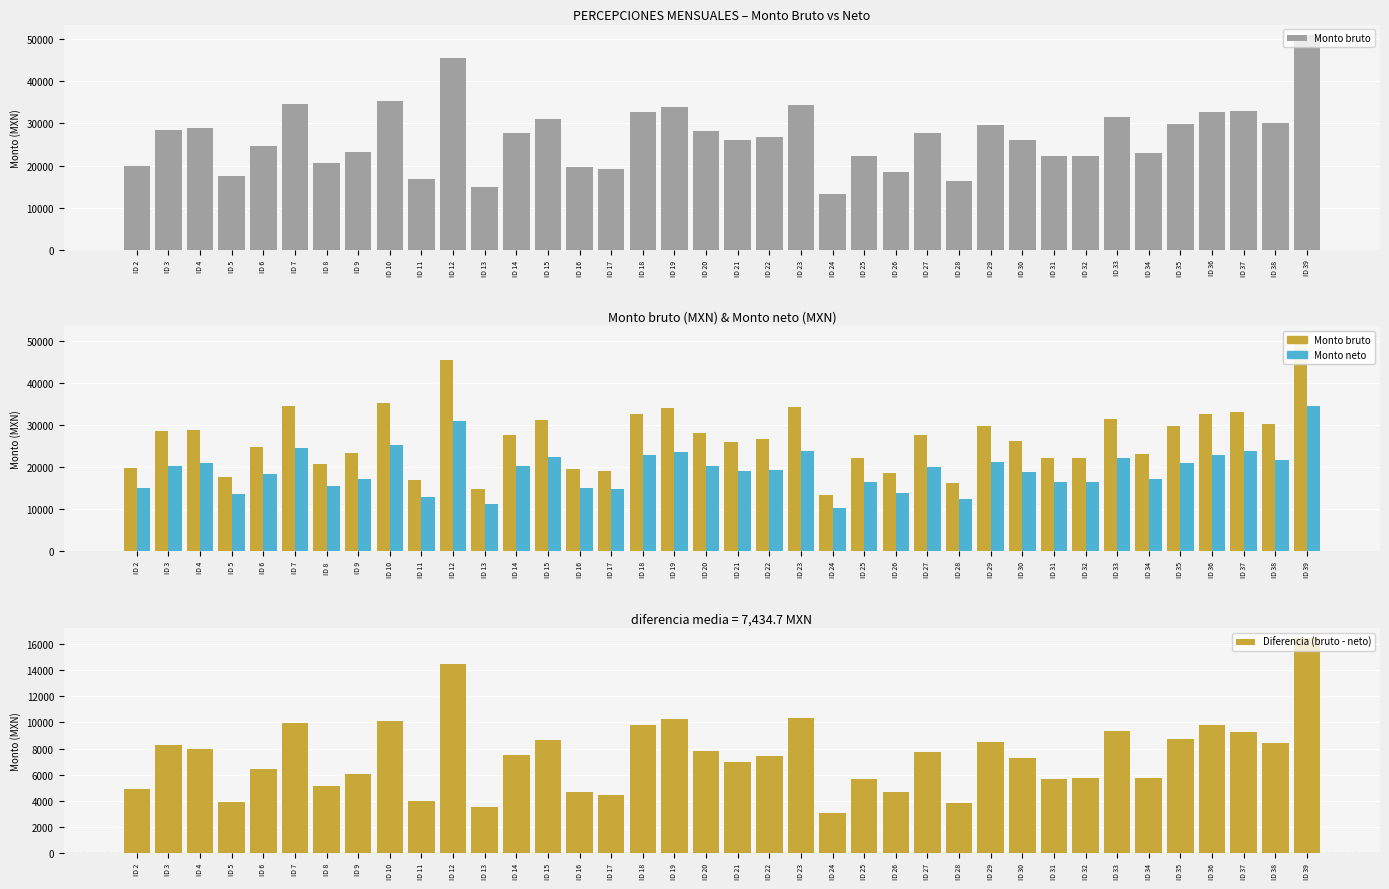

Where does the Diferencia (bruto - neto) series first go above 7497?

ID 3